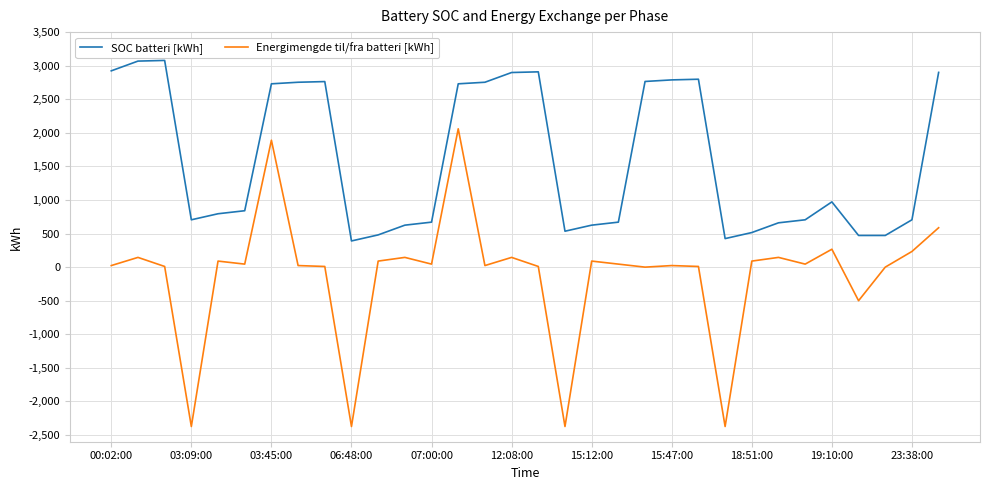

Rank the series by their average value, from lowest to highest.

Energimengde til/fra batteri [kWh], SOC batteri [kWh]